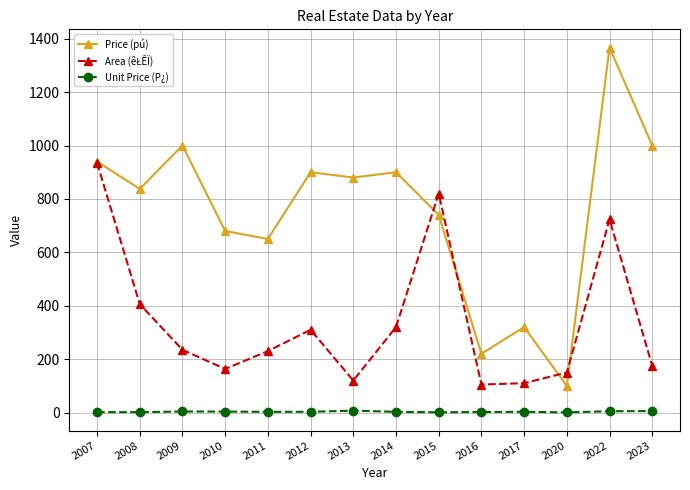

Which series has the widest spread of values?

Price (pú)